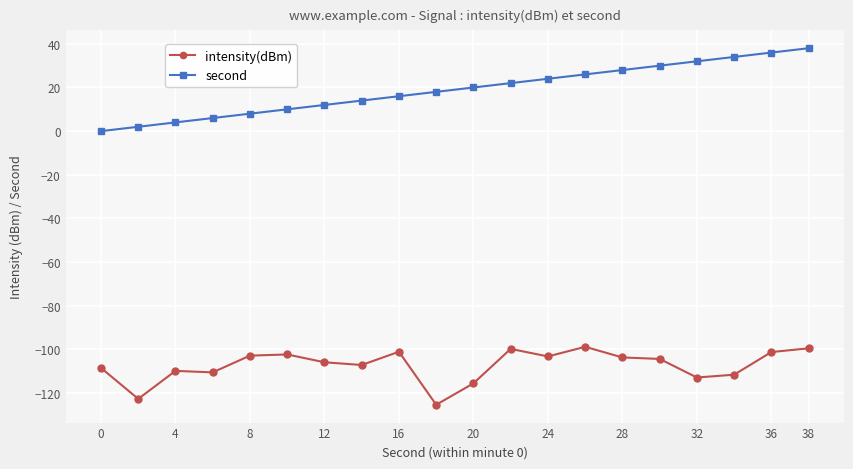

What is the difference between the second highest and second lowest values in the intensity(dBm) series?

23.2